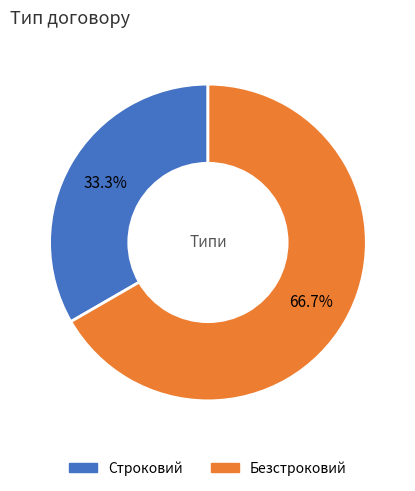

Which slice represents more than half of the pie?

Безстроковий